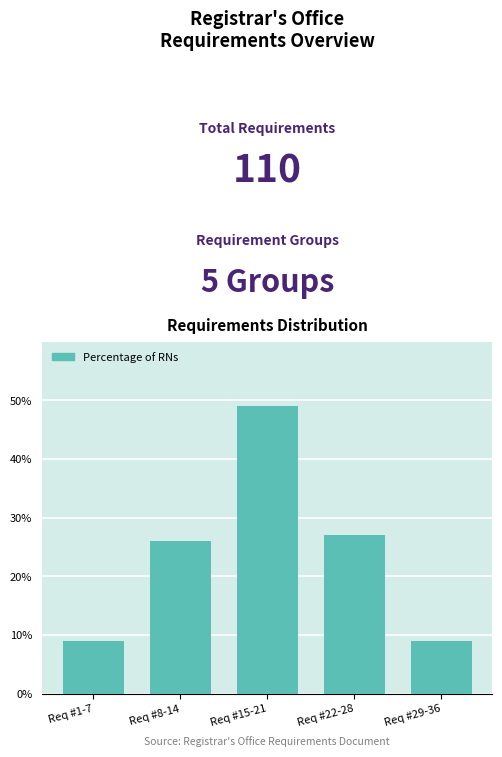

Reading right to left, what are all the values shown in this chart?

Req #29-36=9	Req #22-28=27	Req #15-21=49	Req #8-14=26	Req #1-7=9